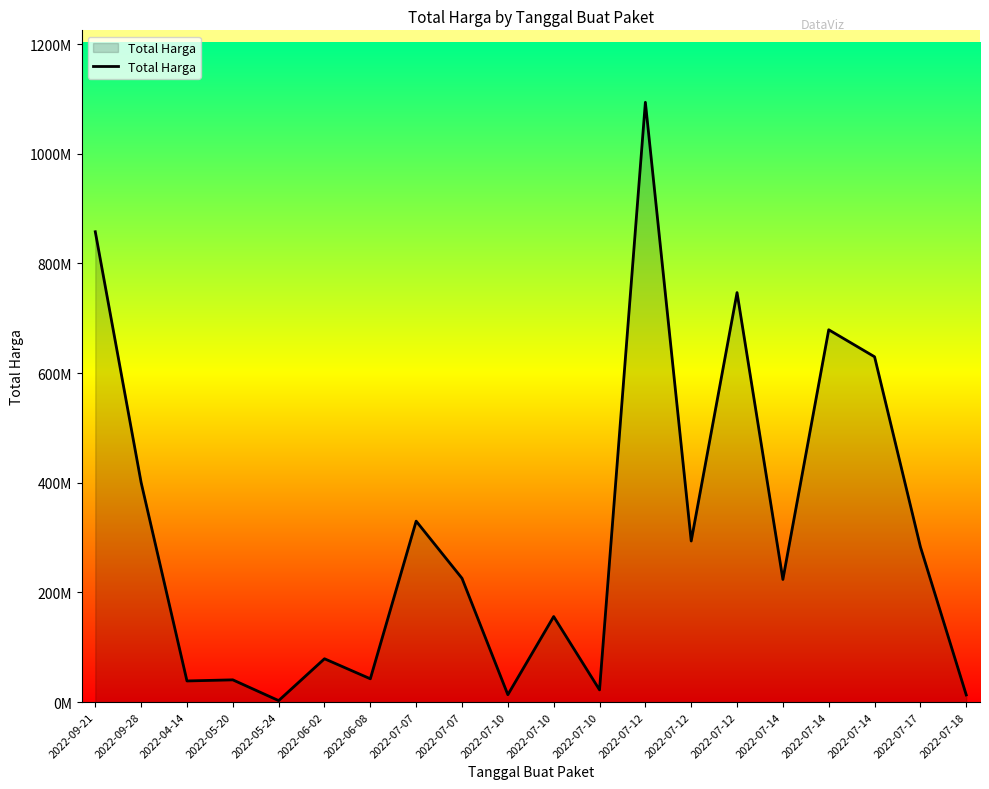

Rank the categories by value from highest to lowest.

2022-07-12, 2022-09-21, 2022-07-12, 2022-07-14, 2022-07-14, 2022-09-28, 2022-07-07, 2022-07-12, 2022-07-17, 2022-07-07, 2022-07-14, 2022-07-10, 2022-06-02, 2022-06-08, 2022-05-20, 2022-04-14, 2022-07-10, 2022-07-10, 2022-07-18, 2022-05-24